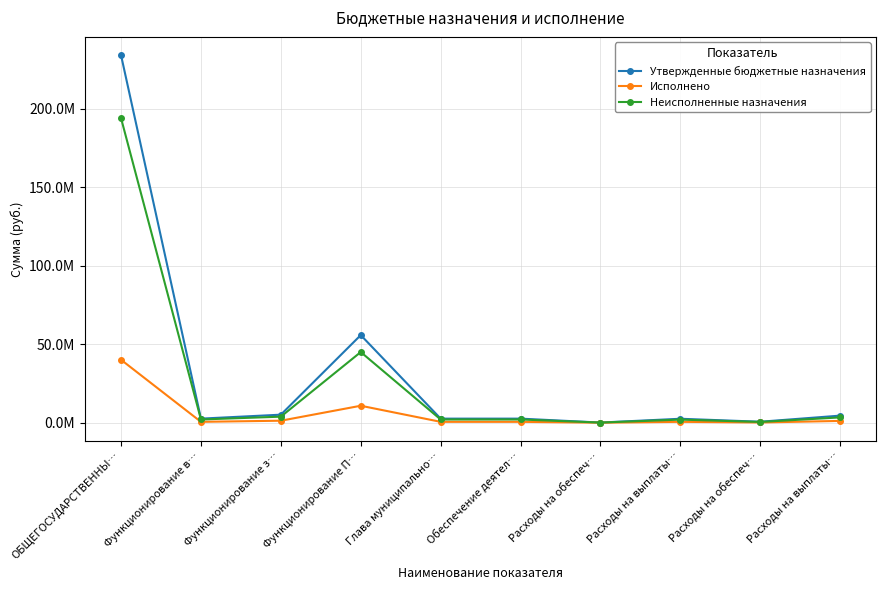

Which label corresponds to the smallest value in the chart?

Расходы на обеспеч…